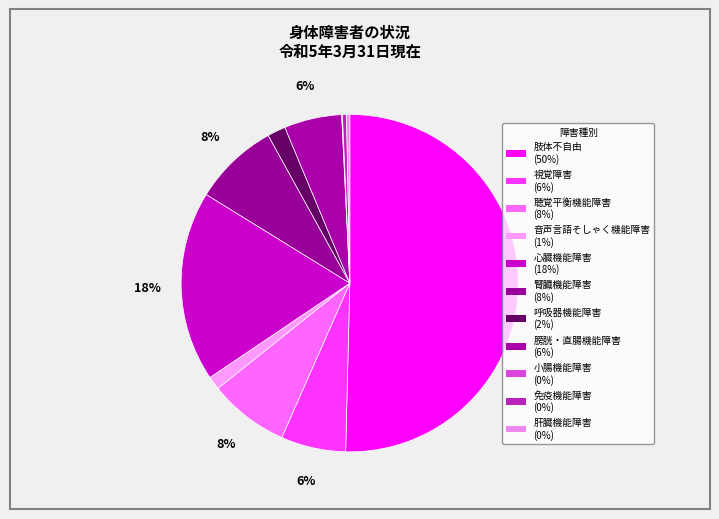

To the nearest percent, what is the difference between the largest and smallest slice percentages?

50%